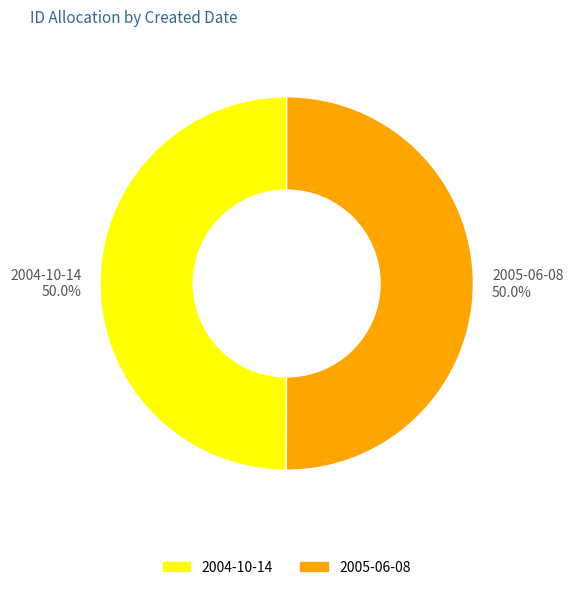

To the nearest percent, what is the combined percentage of 2004-10-14 and 2005-06-08?

100%